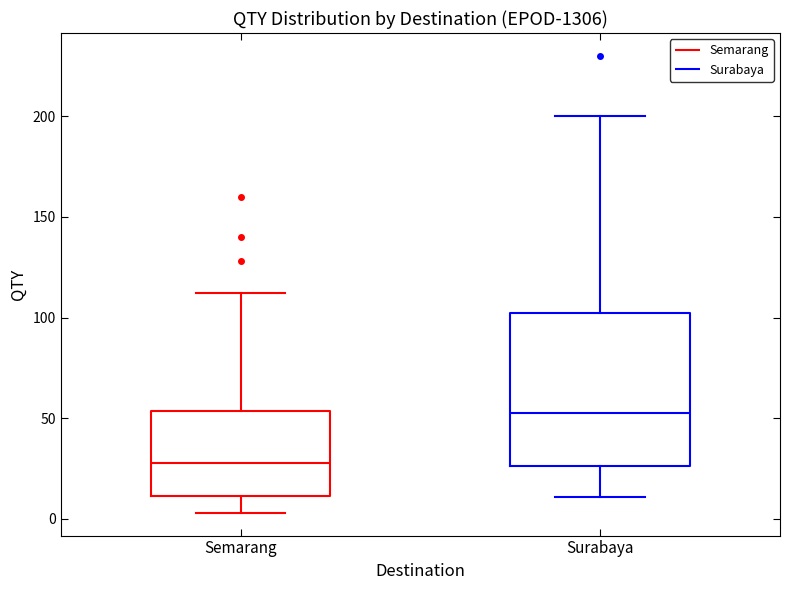

Where does the lower whisker of the box for Surabaya end on the y-axis? The values are not printed on the chart, so give them approximately, as read against the axis.

10